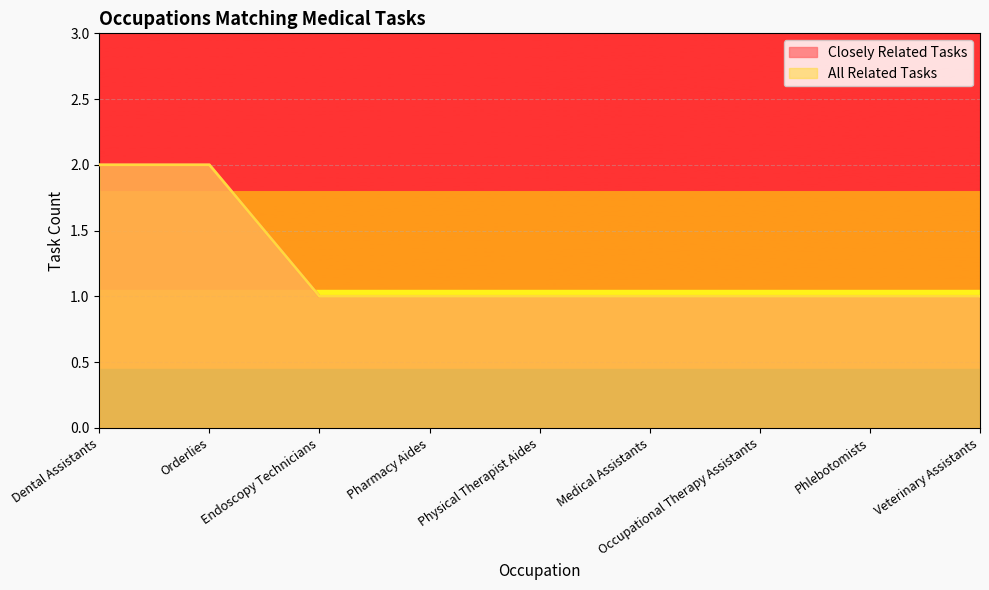

At which category is the sum across all series the highest?

Dental Assistants